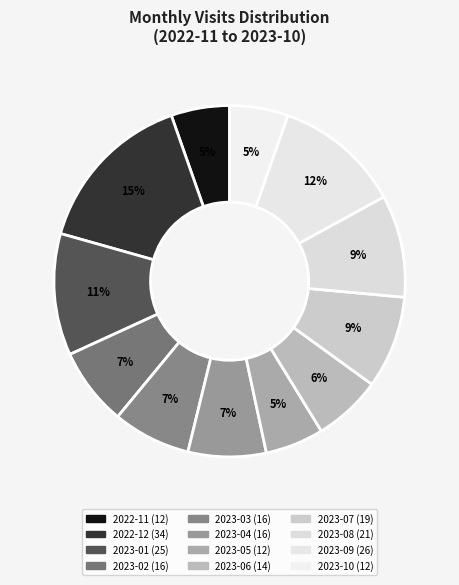

Is it true that 2022-11 is 5% of the pie?

True